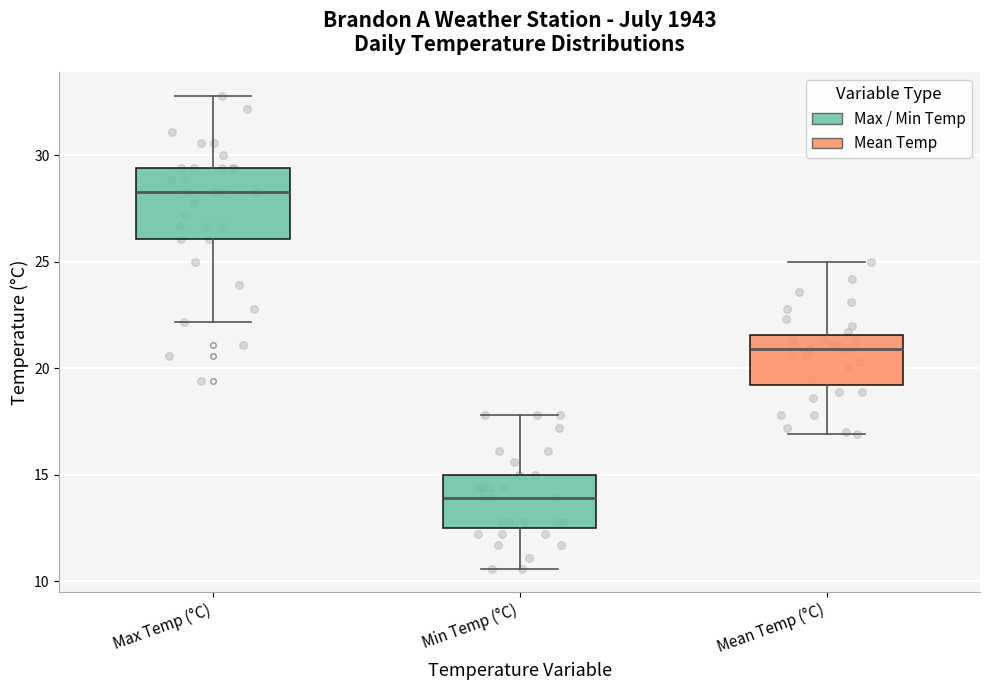

Where does the upper whisker of the box for Min Temp (°C) end on the y-axis? The values are not printed on the chart, so give them approximately, as read against the axis.

18.0